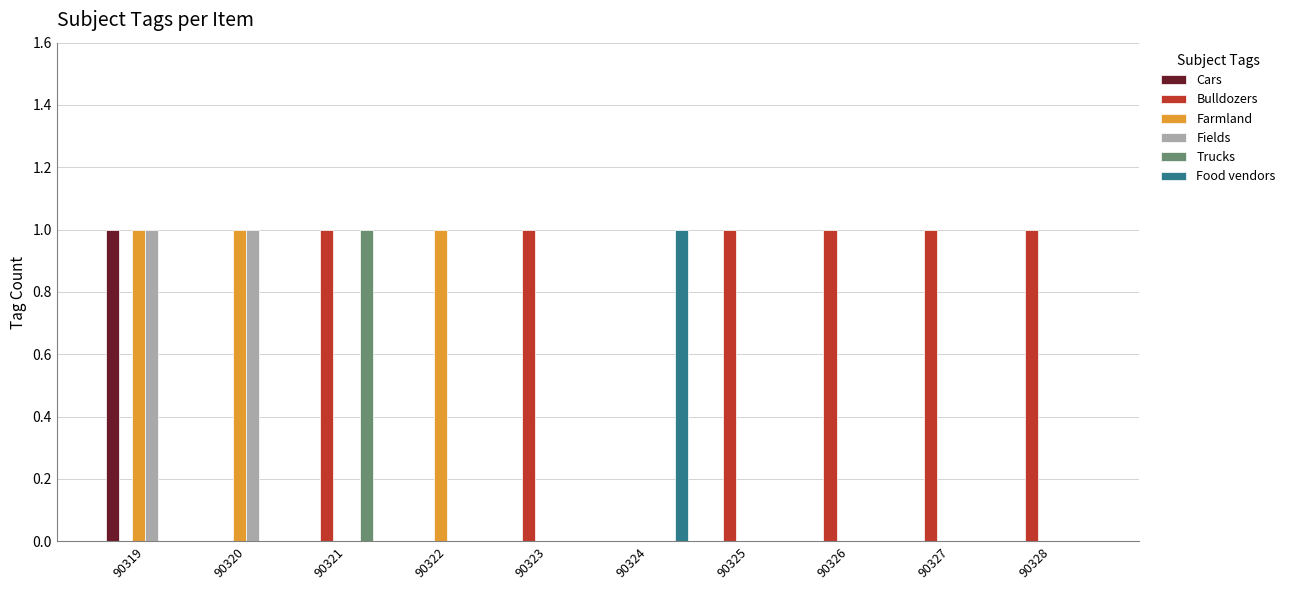

True or false: Bulldozers has a value of 1 at 90328.

True